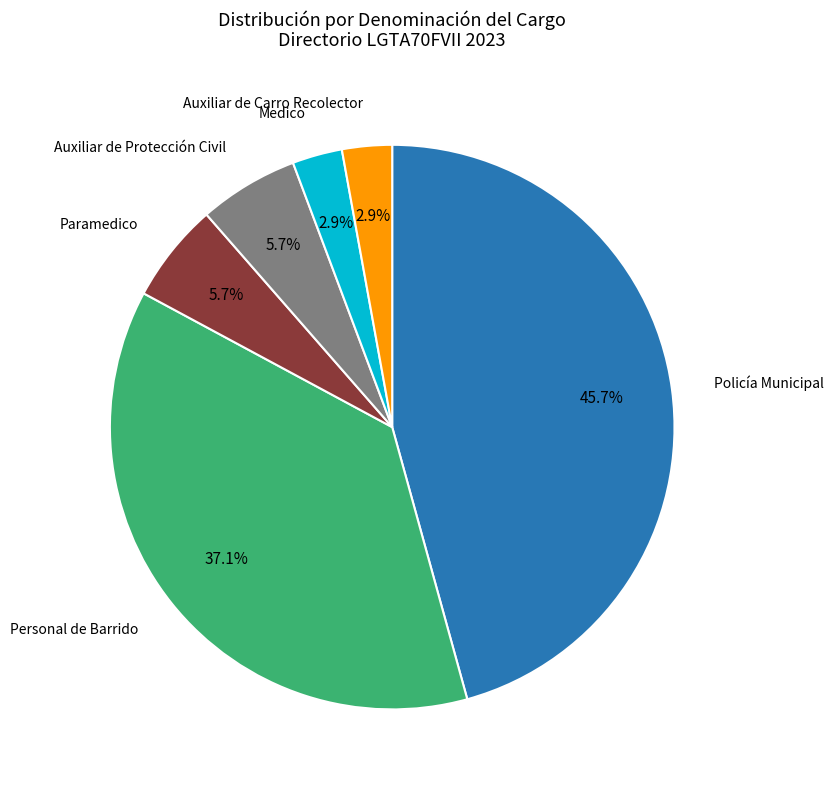

Is there any slice that represents more than half of the pie?

No